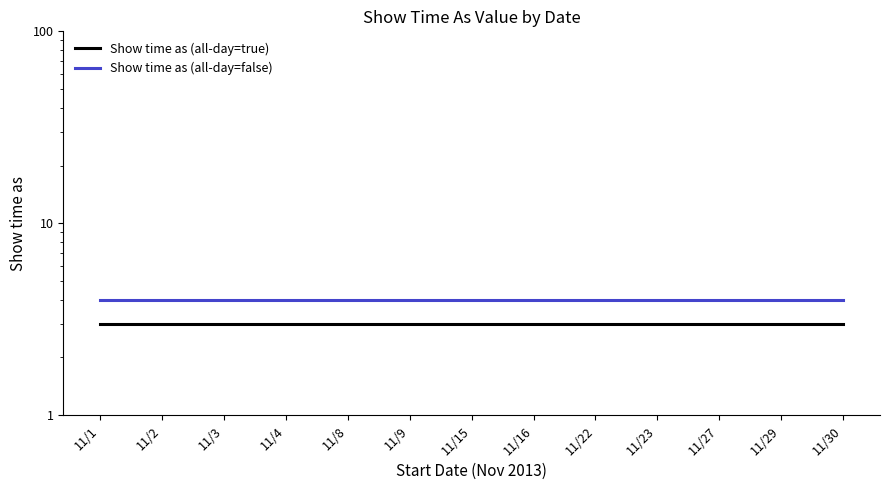

What is the value of the Show time as (all-day=true) point at the 11th from the left?

3